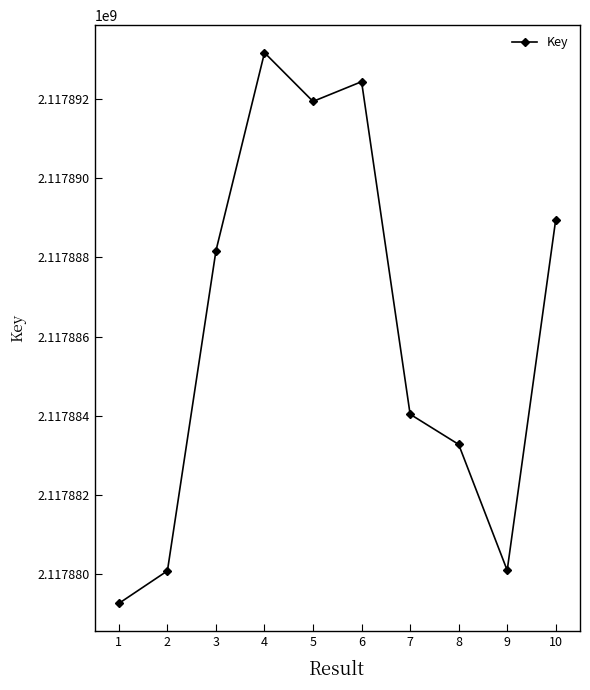

At which category does the data reach its first local valley?

5